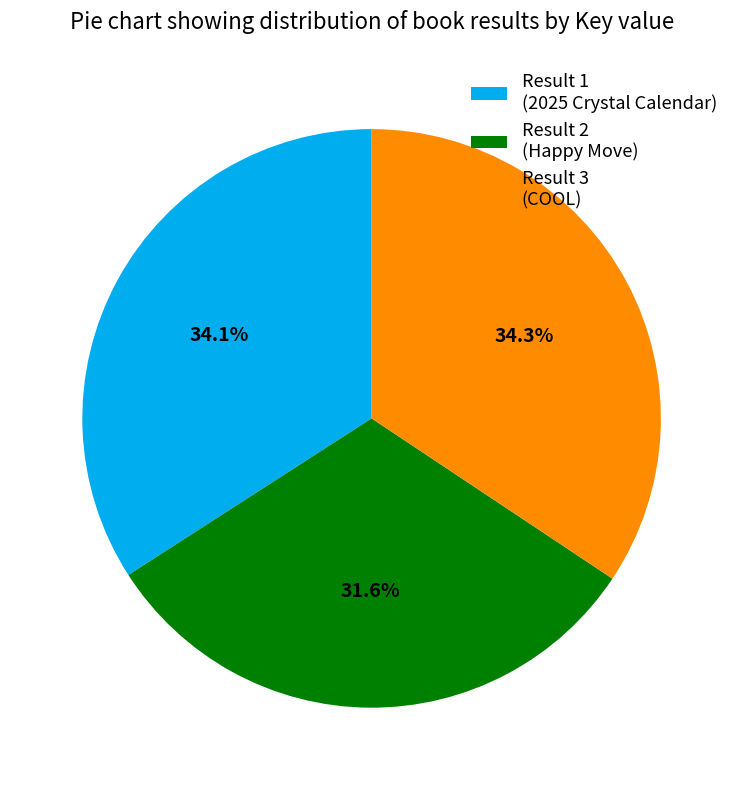

Which slice is the smallest?

Result 2 (Happy Move)